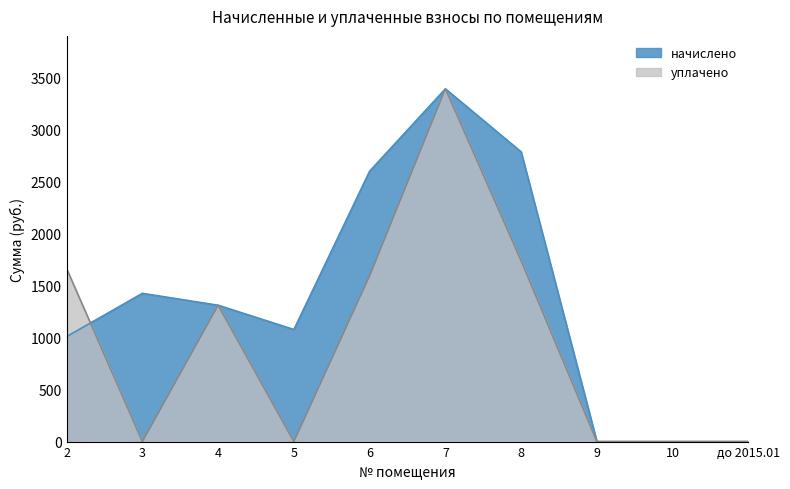

What is the difference between the highest and lowest values at 2?

652.6